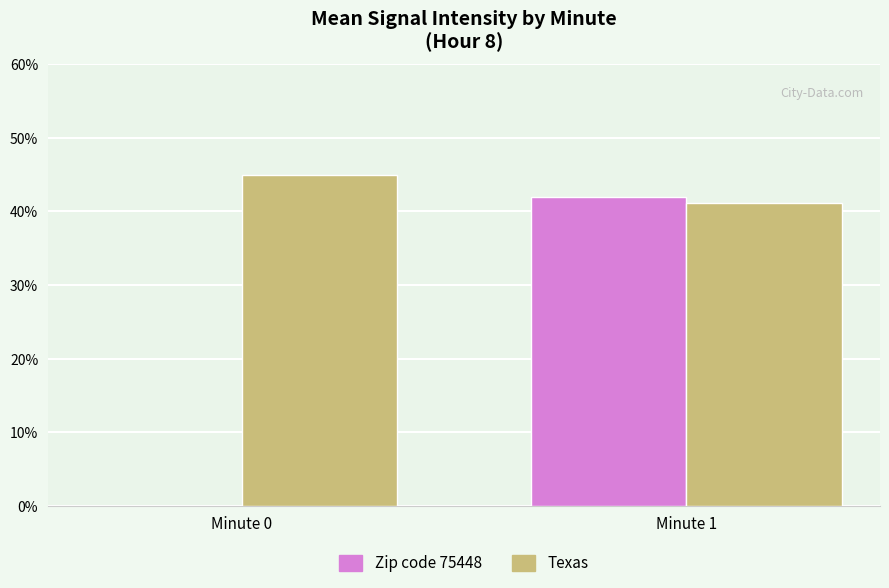

What is the difference between the Zip code 75448 values at Minute 1 and Minute 0?

42.0